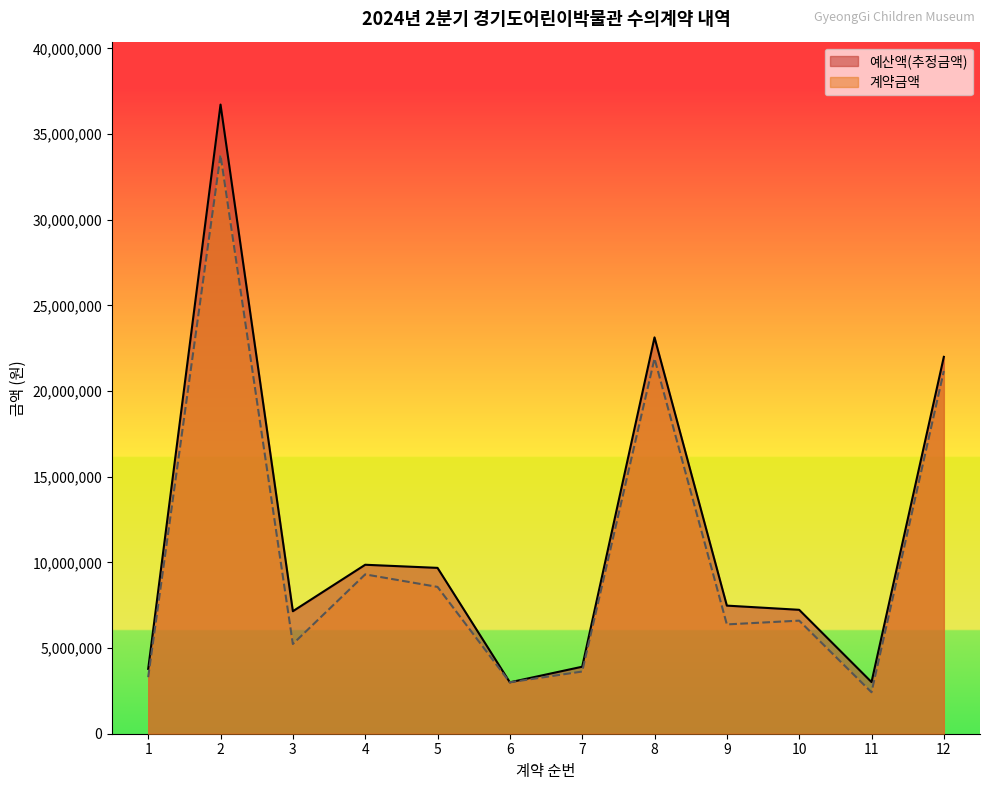

Where is 계약금액 nearest to the value 18100000?

12